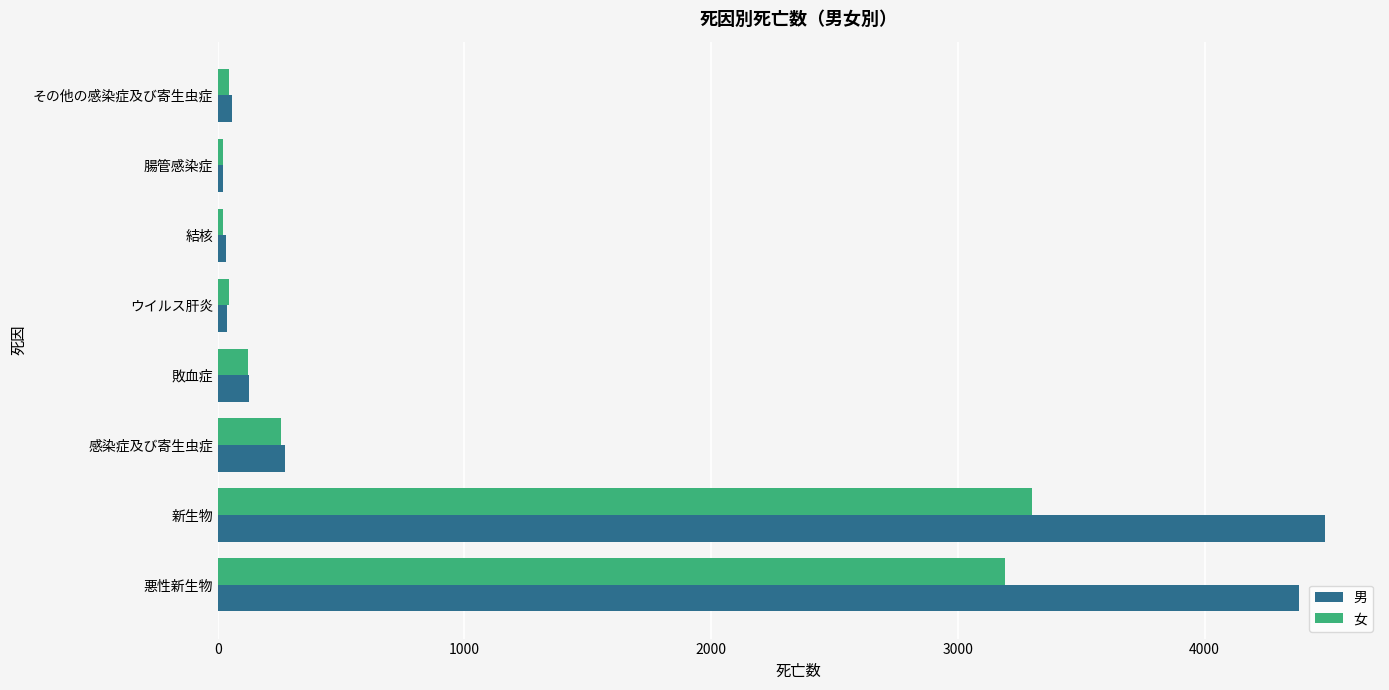

Which series has the widest spread of values?

男